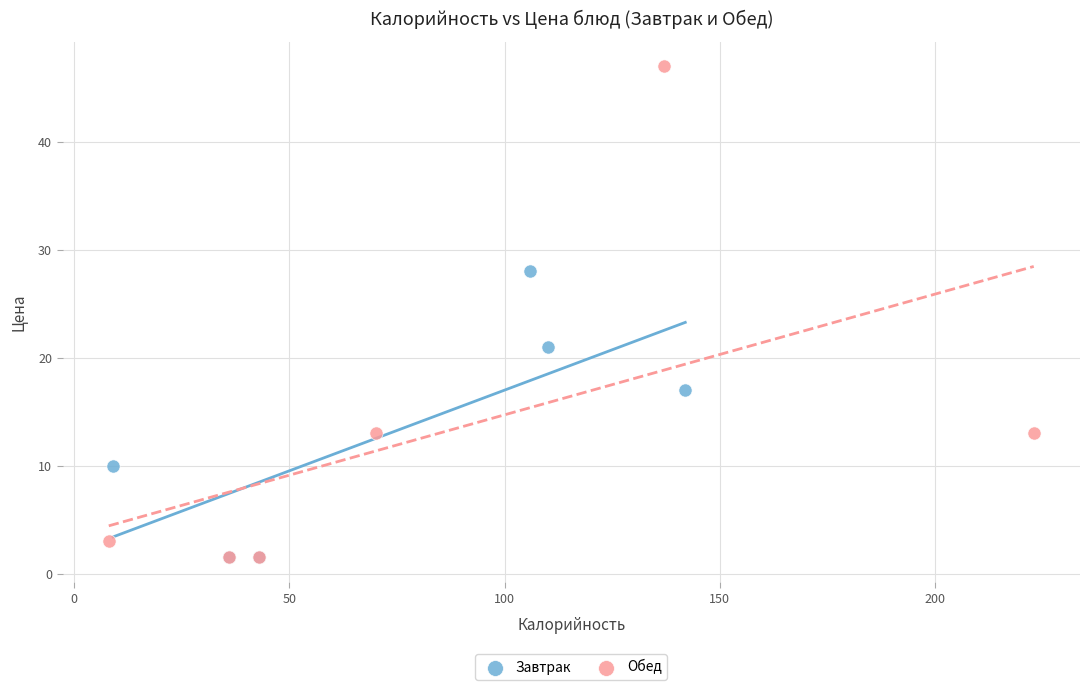

Which series has the widest spread of Y values?

Обед